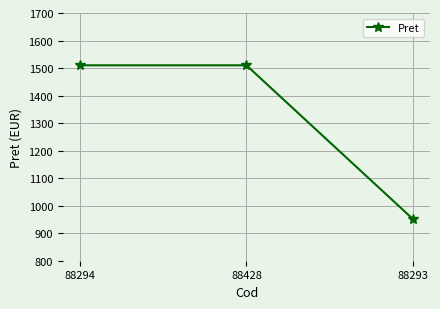

Reading left to right, what are all the values shown in this chart?

88294=1510	88428=1510	88293=950